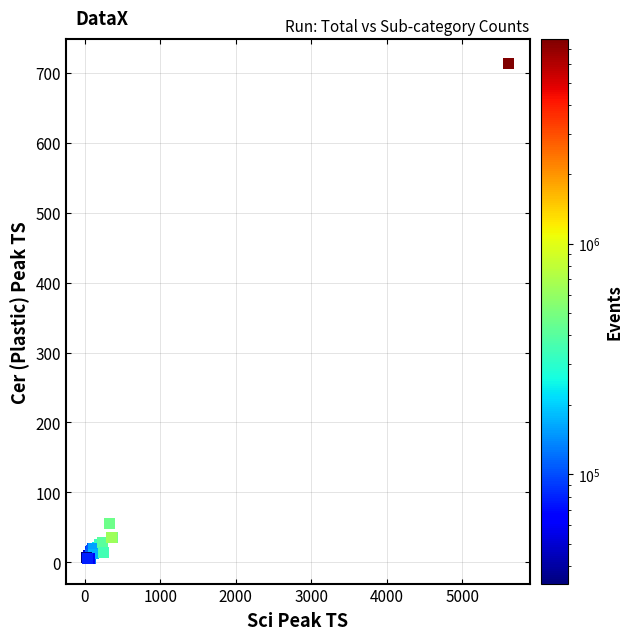

What Y value in the scatter plot is closest to 359?

55